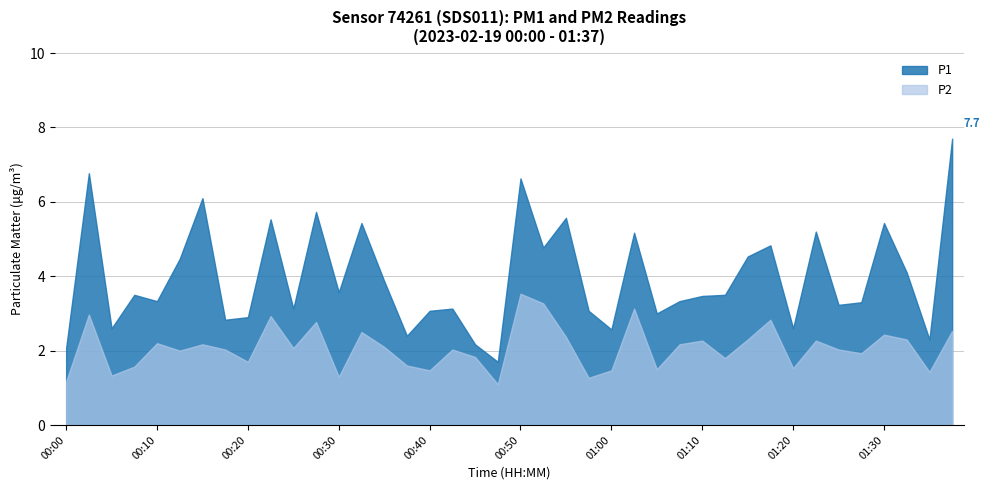

What is the difference between the highest and lowest values at 01:22?

2.9